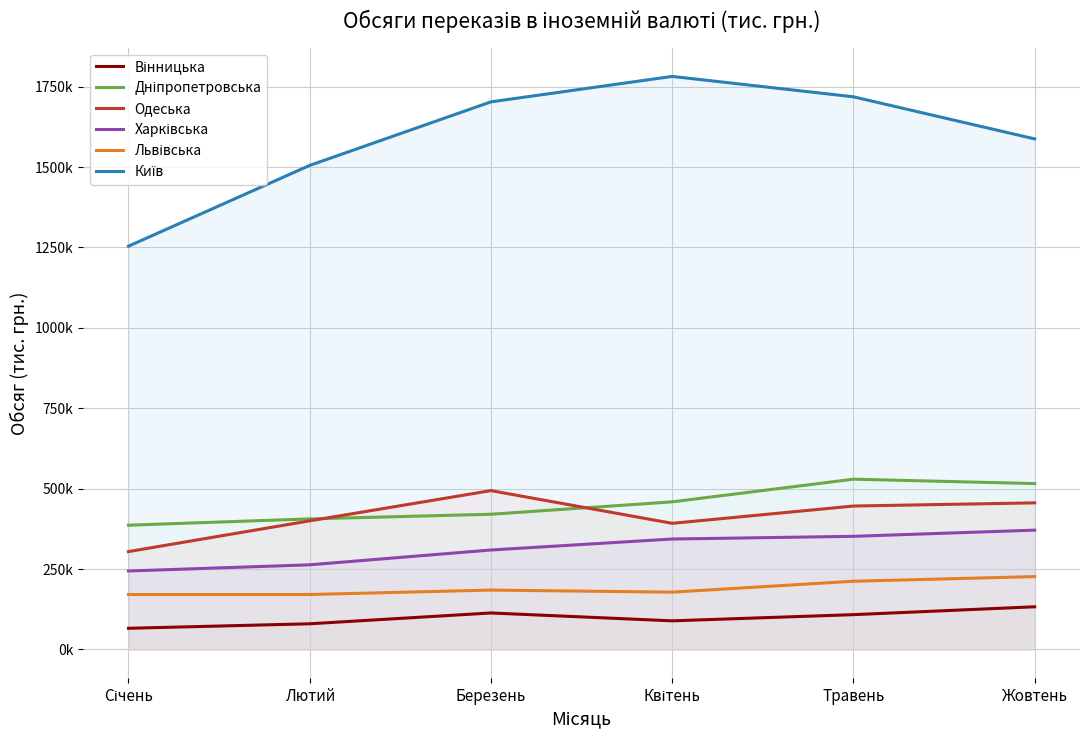

Rank the categories by Київ value from highest to lowest.

Квітень, Травень, Березень, Жовтень, Лютий, Січень